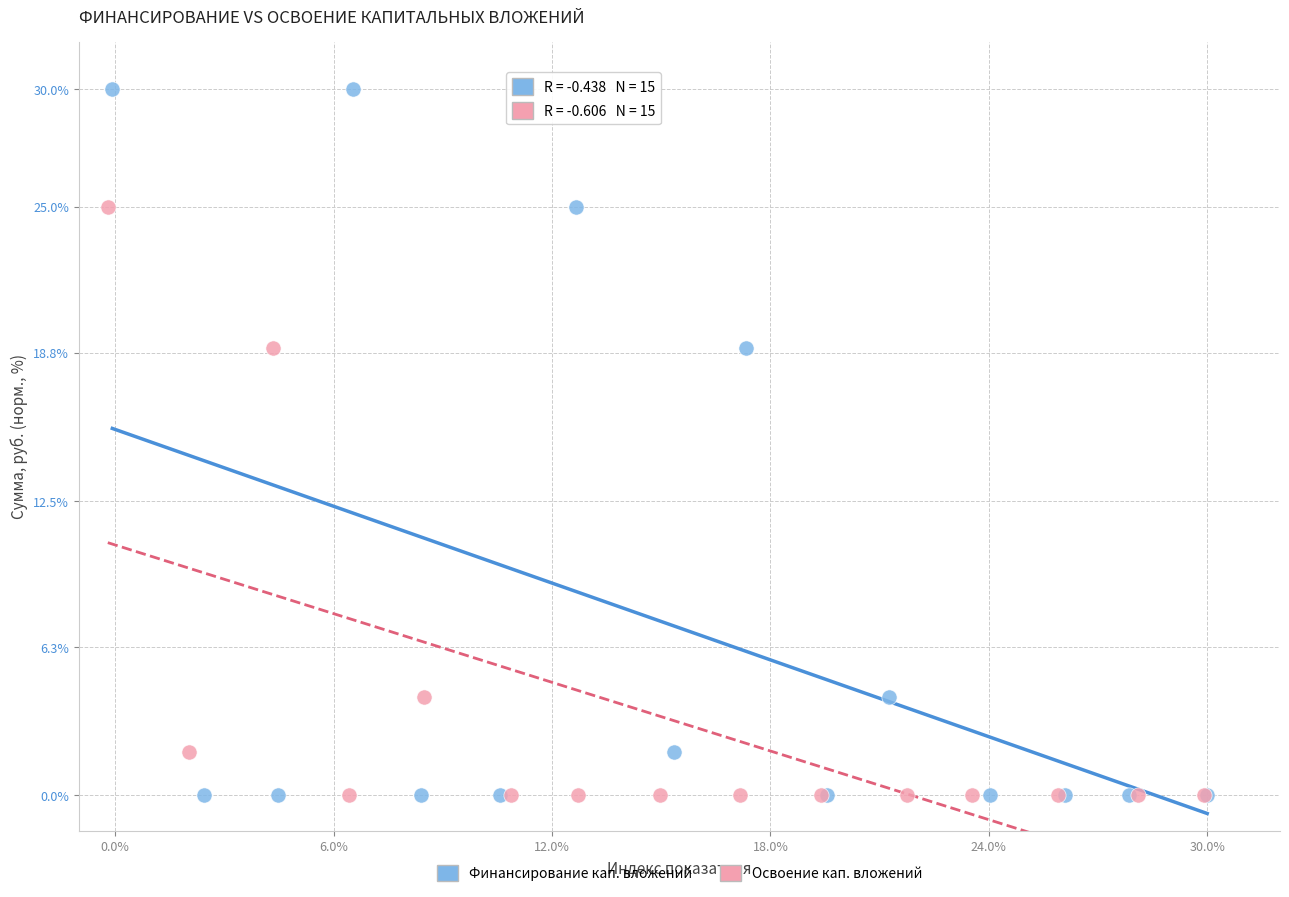

Which series has the widest spread of Y values?

Финансирование кап. вложений